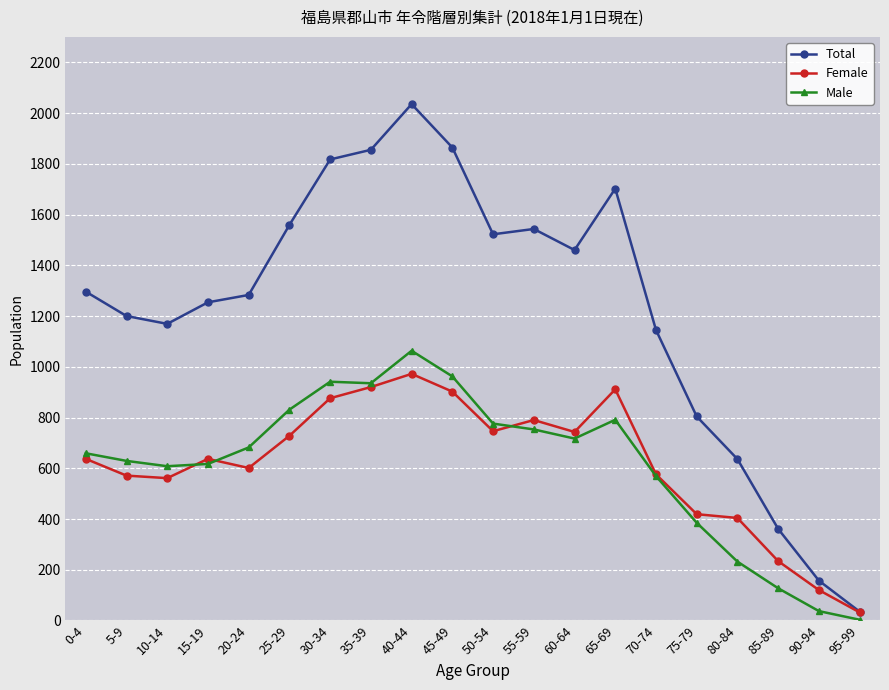

How many series are shown in this chart?

3